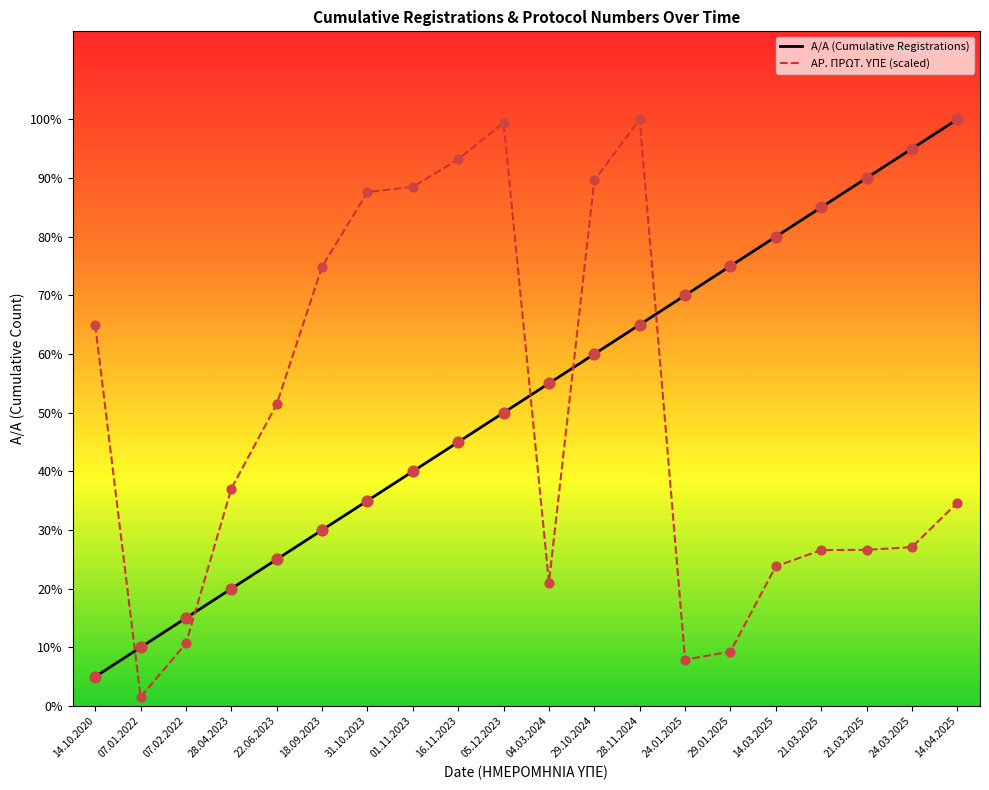

At which category is the sum across all series the highest?

28.11.2024